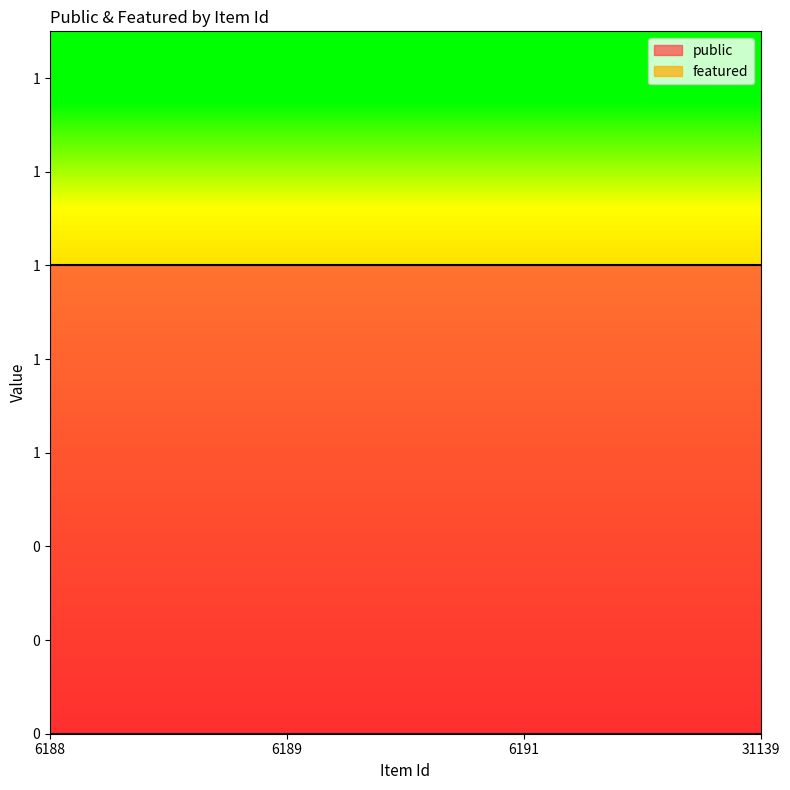

At which category is the sum across all series the highest?

6188